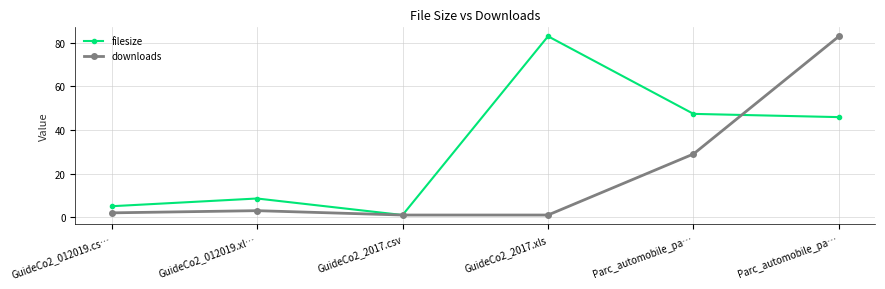

How many lines are shown in the chart?

2